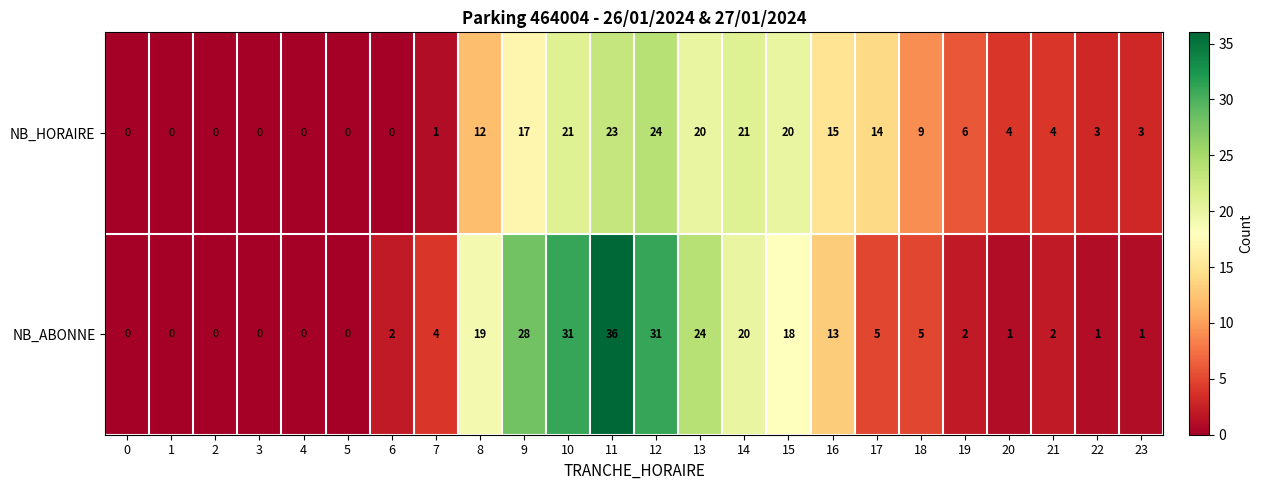

The value of NB_ABONNE at 1 is 21. True or false?

False